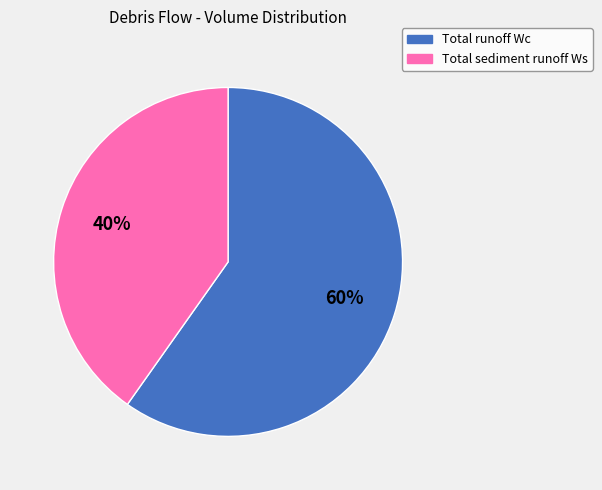

To the nearest percent, what is the difference between the largest and smallest slice percentages?

20%